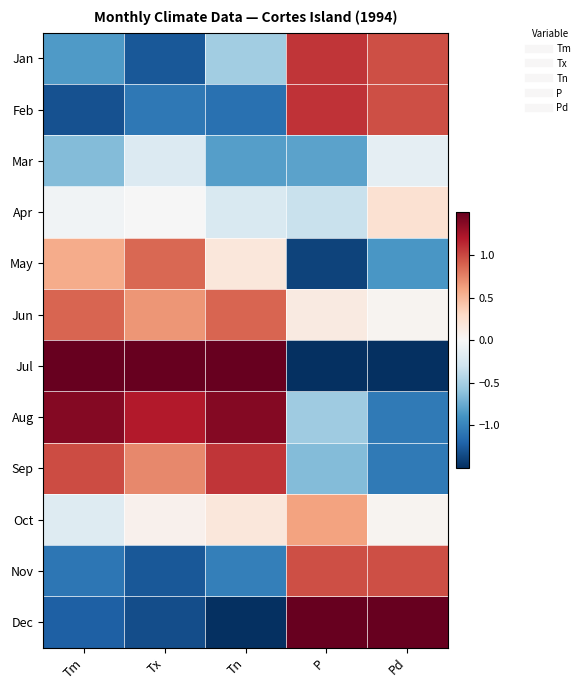

Reading left to right, what are all the values shown in this chart?

Jan: Tm=-0.8	Tx=-1.3	Tn=-0.5	P=1.1	Pd=1.0
Feb: Tm=-1.3	Tx=-1.1	Tn=-1.1	P=1.1	Pd=1.0
Mar: Tm=-0.7	Tx=-0.2	Tn=-0.8	P=-0.8	Pd=-0.1
Apr: Tm=-0.1	Tx=-0.0	Tn=-0.2	P=-0.3	Pd=0.2
May: Tm=0.6	Tx=0.9	Tn=0.2	P=-1.4	Pd=-0.9
Jun: Tm=0.9	Tx=0.7	Tn=0.9	P=0.1	Pd=0.0
Jul: Tm=1.6	Tx=1.7	Tn=1.6	P=-1.7	Pd=-1.8
Aug: Tm=1.4	Tx=1.2	Tn=1.4	P=-0.5	Pd=-1.1
Sep: Tm=1.0	Tx=0.7	Tn=1.1	P=-0.6	Pd=-1.1
Oct: Tm=-0.2	Tx=0.1	Tn=0.2	P=0.6	Pd=0.0
Nov: Tm=-1.1	Tx=-1.3	Tn=-1.0	P=1.0	Pd=1.0
Dec: Tm=-1.2	Tx=-1.3	Tn=-1.5	P=1.5	Pd=1.7